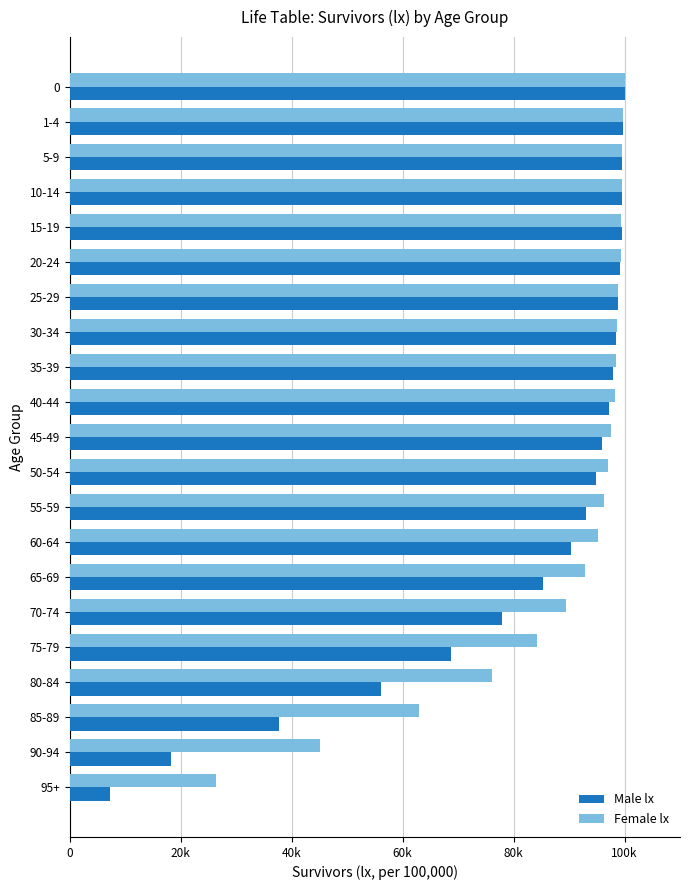

What are all the series names shown in the legend?

Male lx, Female lx